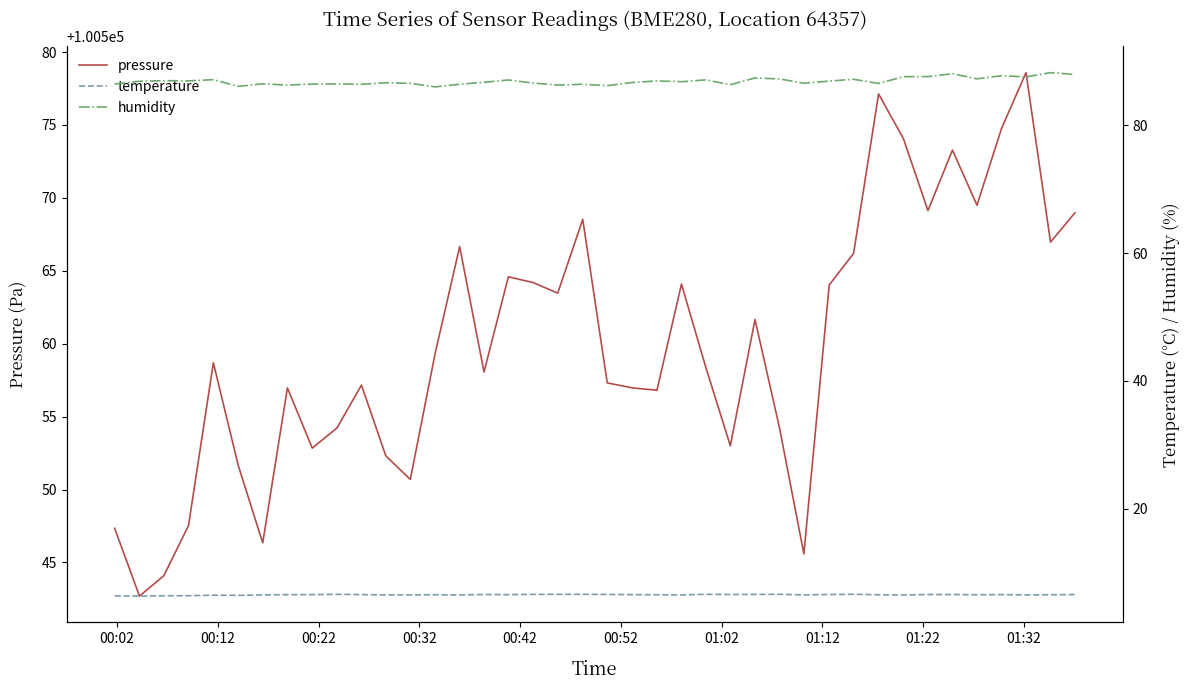

How many interior local valleys does the pressure series have?

12